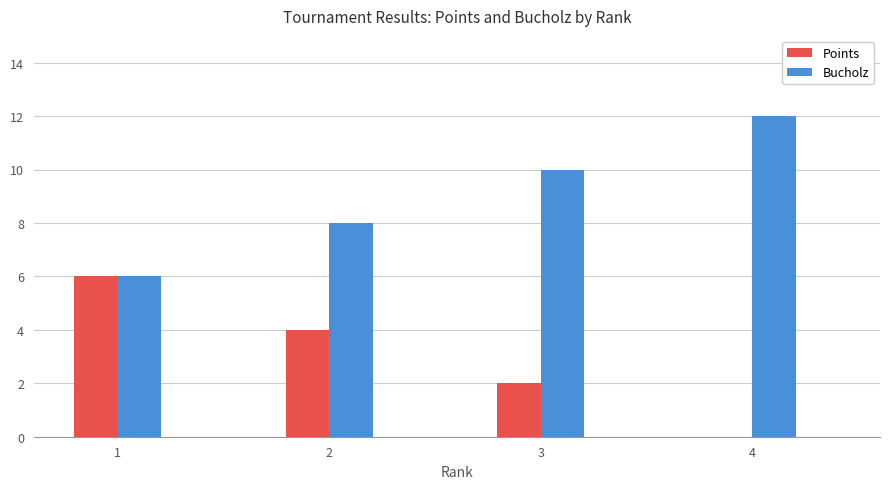

What is the maximum value for Bucholz?

12